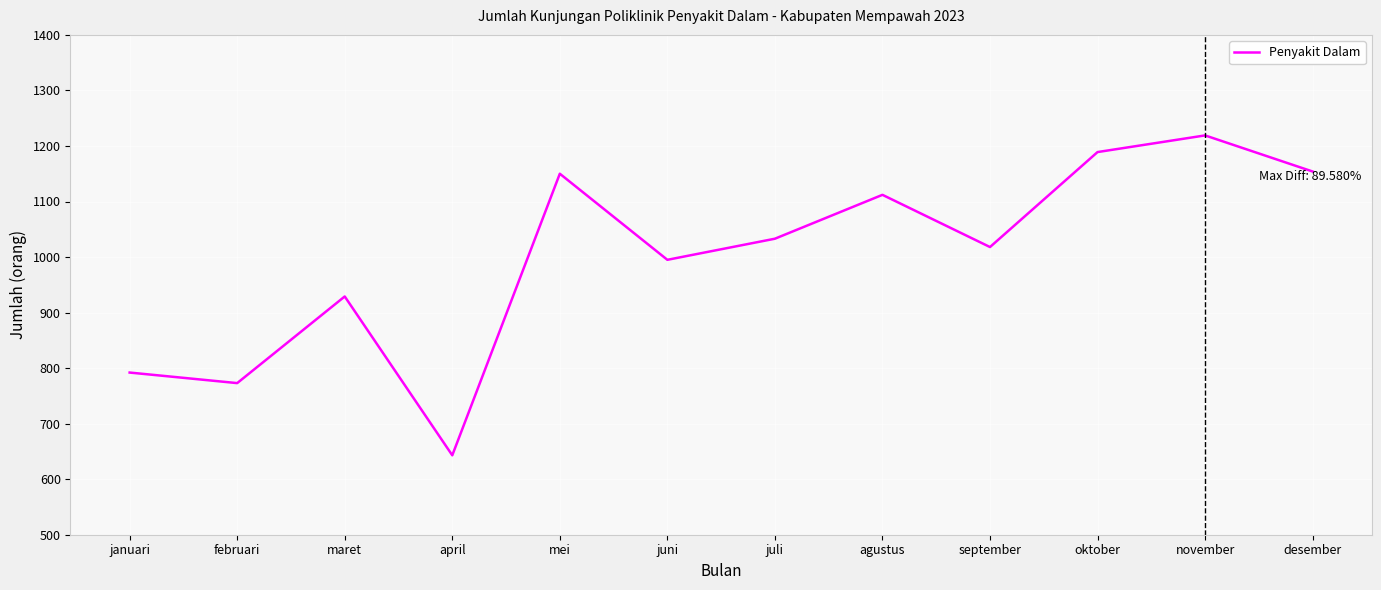

What is the difference between the values at april and november?

576